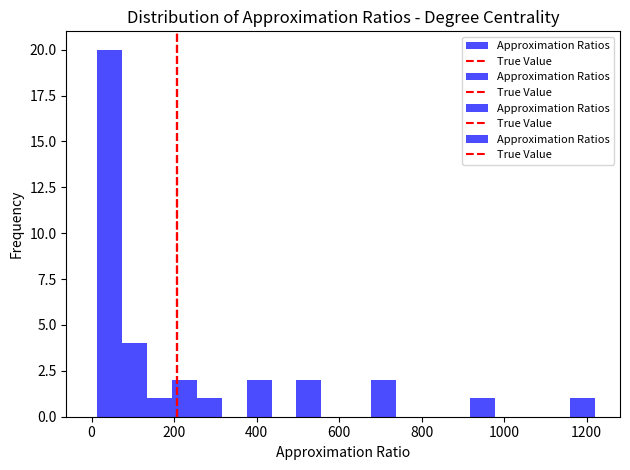

Around what value on the x-axis is the tallest bar? Give the approximate position of its centre, as read against the axis.

40